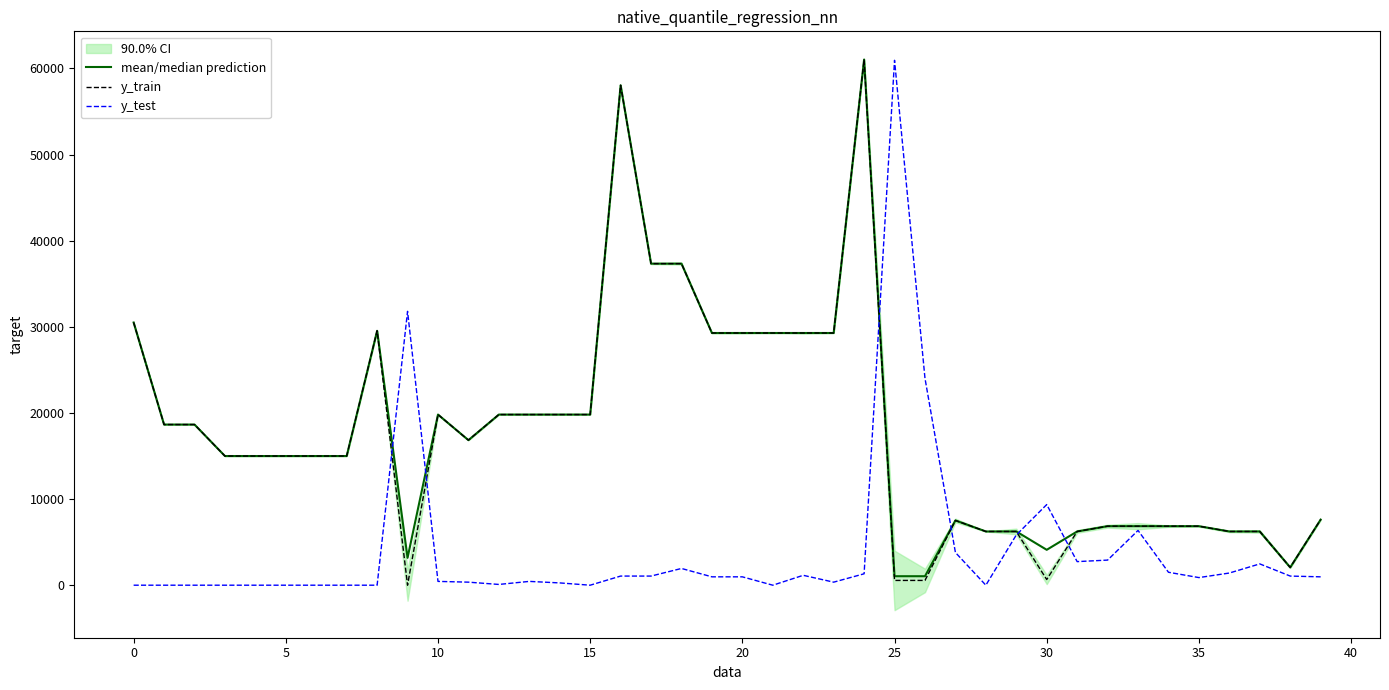

Which series has the largest range (max minus min)?

y_train